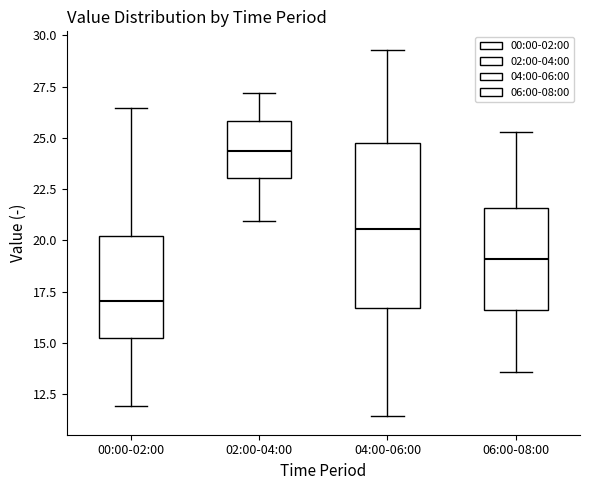

Reading left to right, transcribe this box plot: for each box, give where its median line is, the range the box spans, and where its two whiskers end, as read against the y-axis. The values are not printed on the chart, so give them approximately, as read against the axis.

00:00-02:00: median 17.0, box 15.0 to 20.0, whiskers 12.0 to 26.5
02:00-04:00: median 24.5, box 23.0 to 26.0, whiskers 21.0 to 27.0
04:00-06:00: median 20.5, box 16.5 to 24.5, whiskers 11.5 to 29.5
06:00-08:00: median 19.0, box 16.5 to 21.5, whiskers 13.5 to 25.5